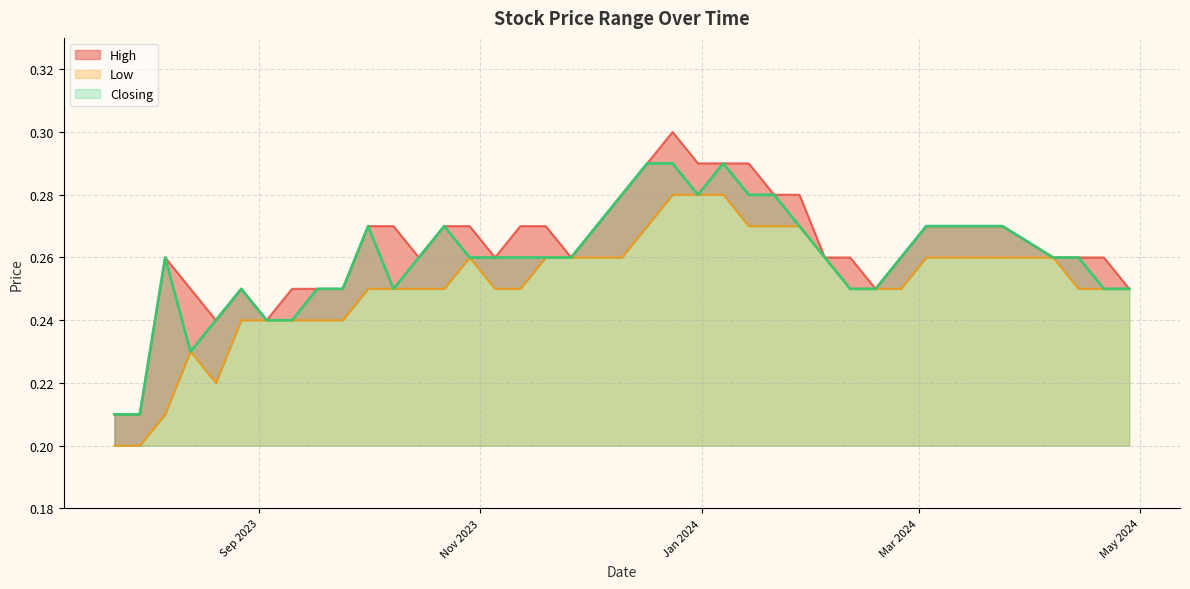

Where is Closing nearest to the value 0?

30/07/2023